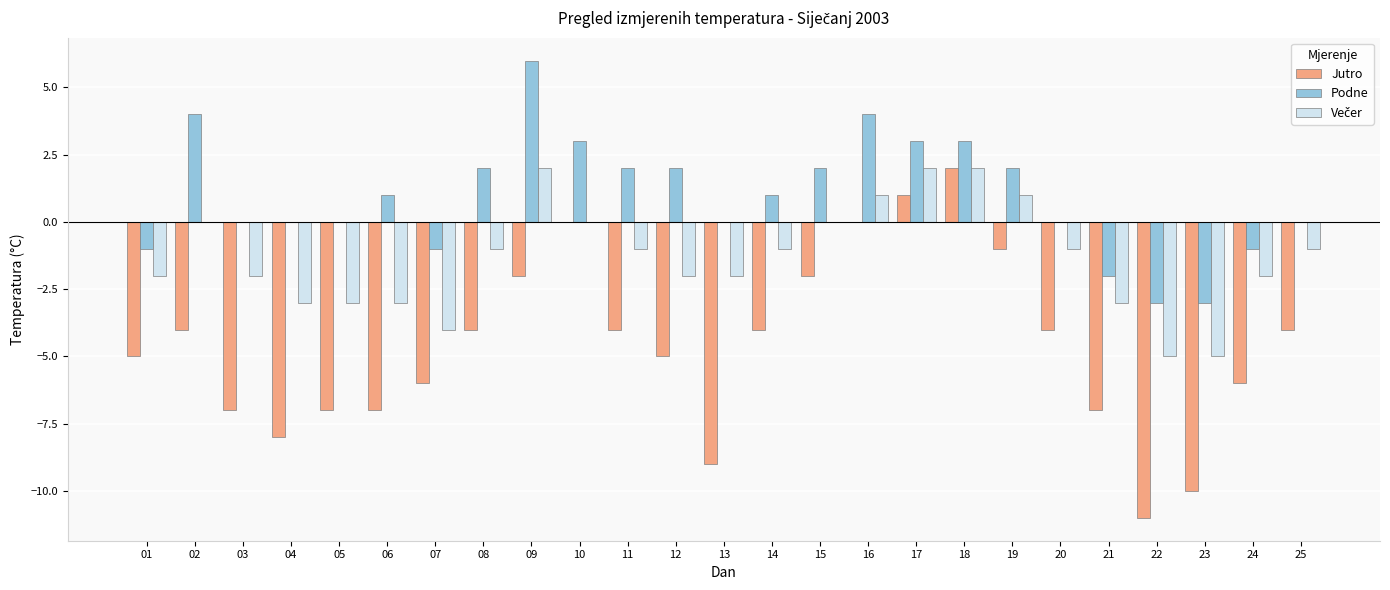

The value of Podne at 22 is -3. True or false?

True